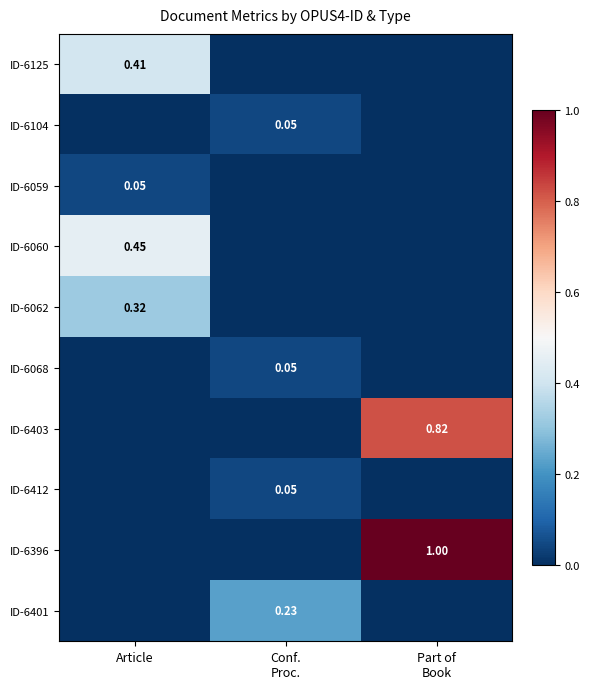

Rank the categories by ID-6068 value from lowest to highest.

Article, Part of Book, Conf. Proc.